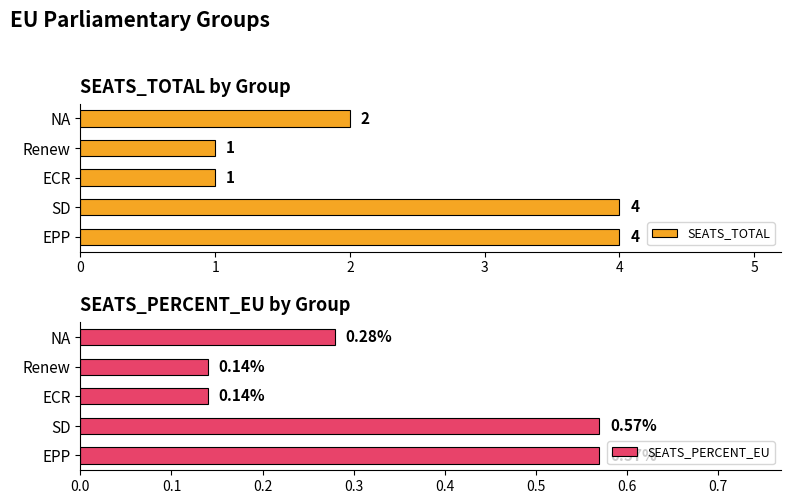

How many data points in SEATS_TOTAL are less than 2?

2